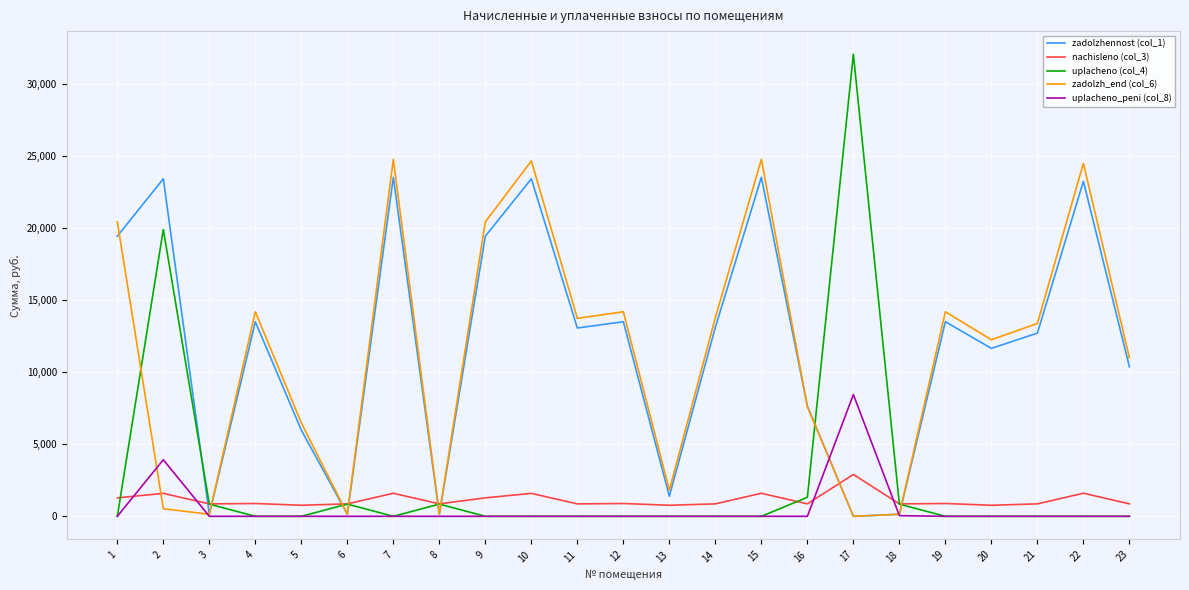

Which series has the largest range (max minus min)?

uplacheno (col_4)